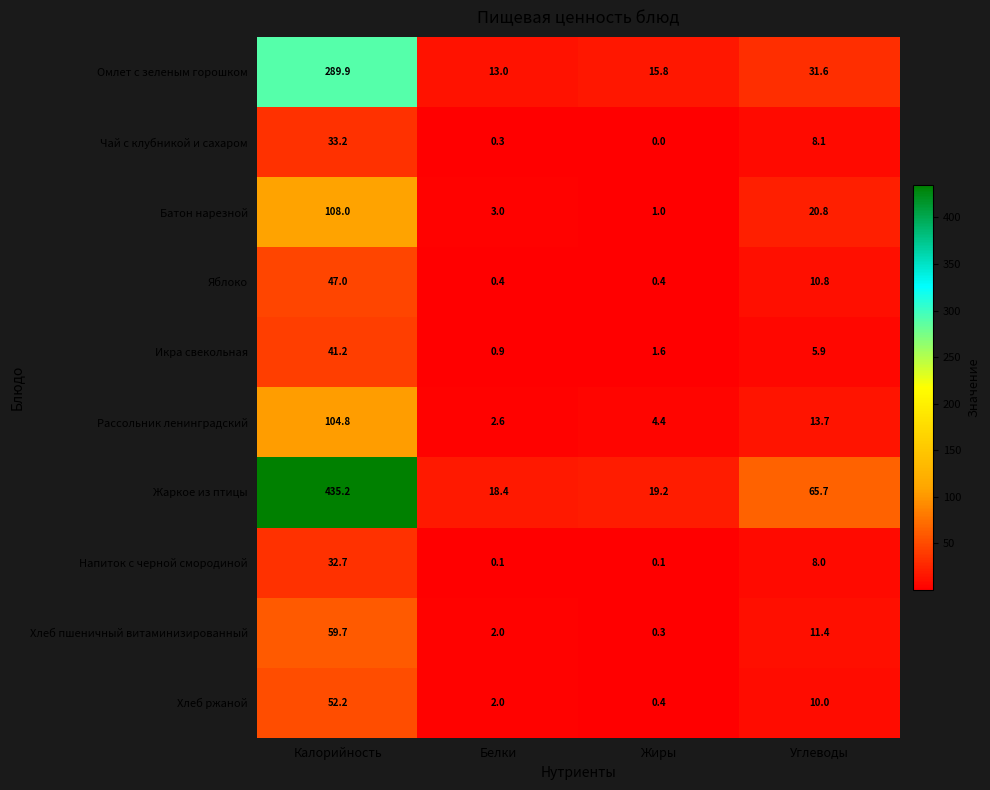

What is the sum of the Чай с клубникой и сахаром values at Белки and Калорийность?

33.5